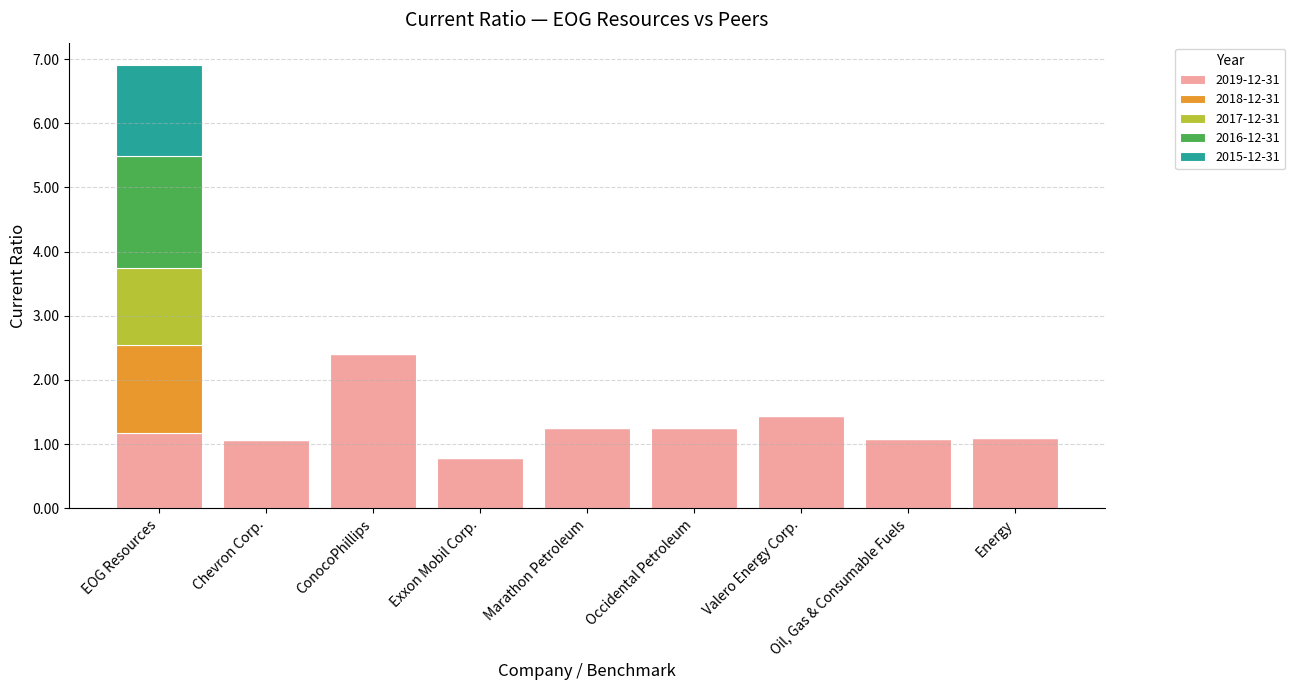

At which category is the sum across all series the highest?

EOG Resources